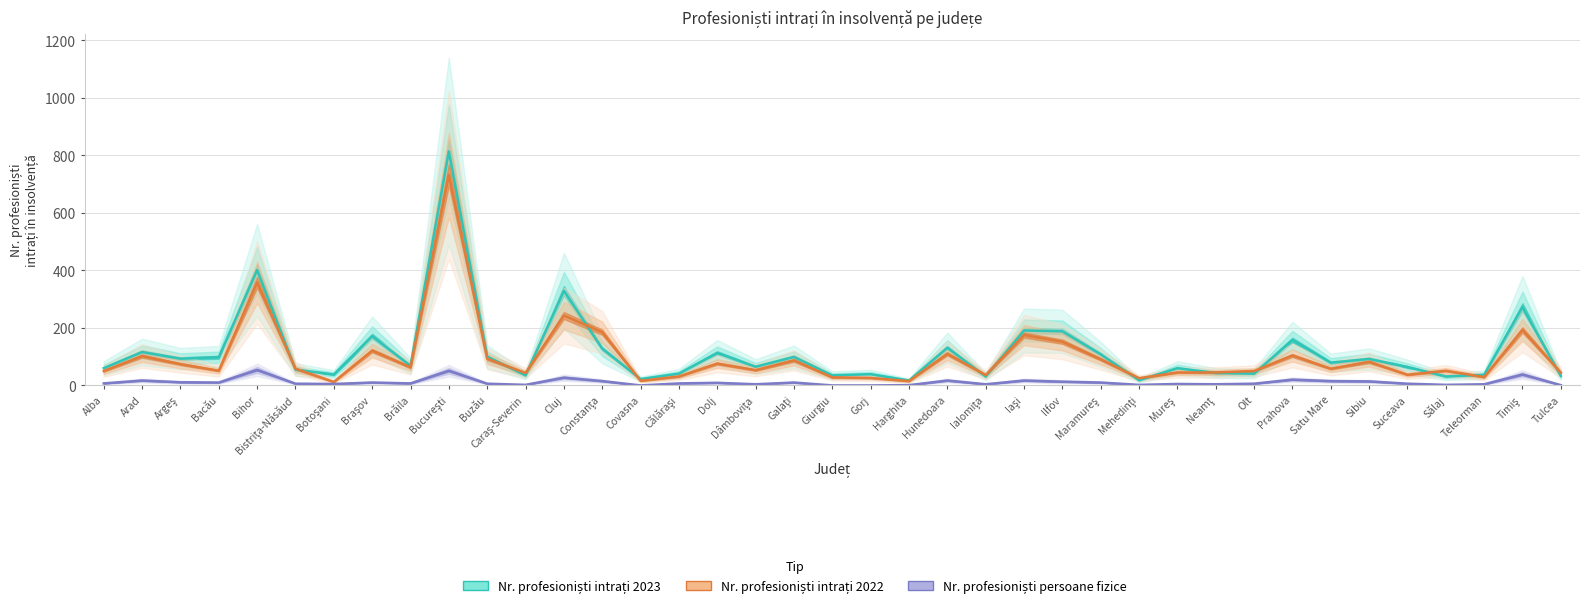

Between Călăraşi and Mehedinţi, which is larger?

Călăraşi